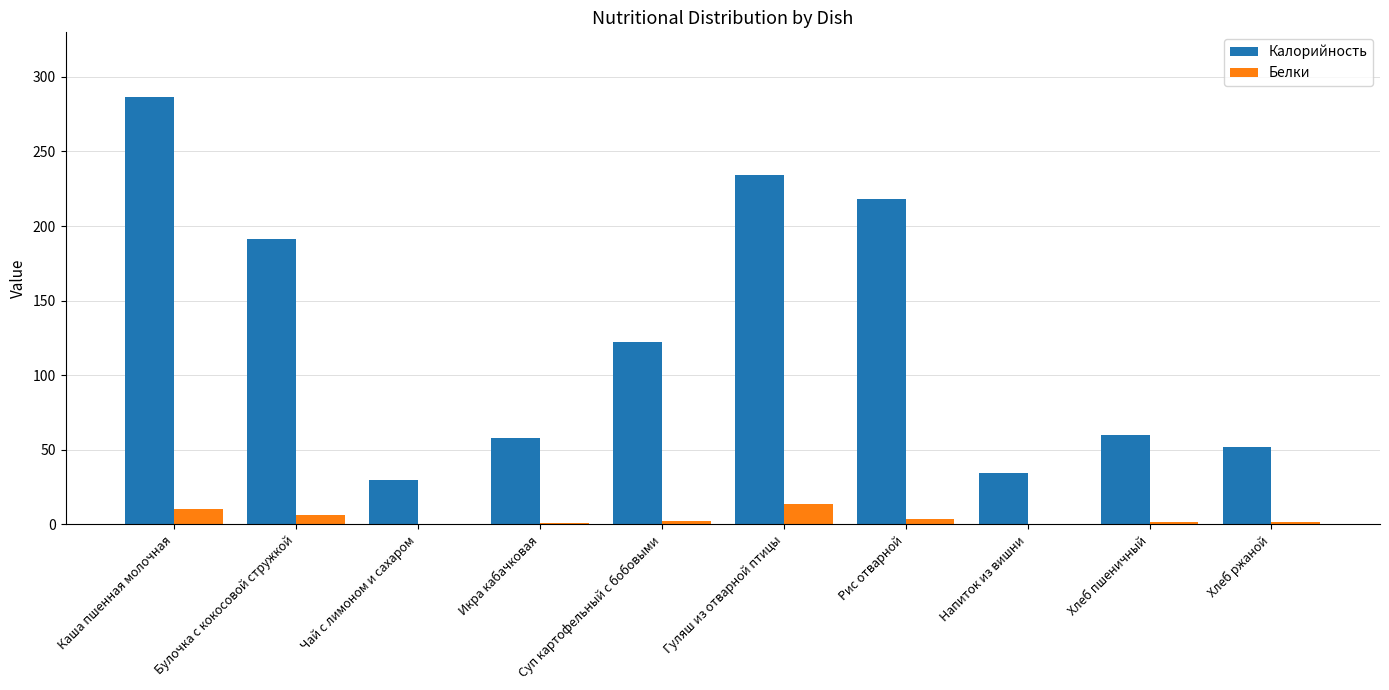

Is the value of Белки at Напиток из вишни greater than the value of Калорийность at Суп картофельный с бобовыми?

No